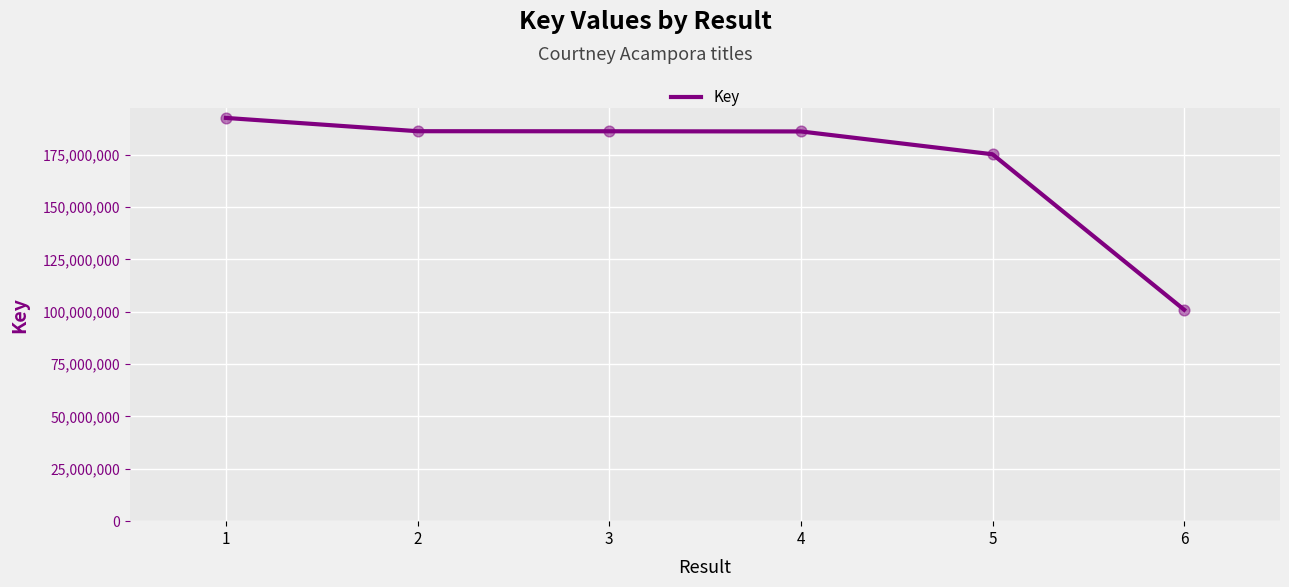

Between 6 and 1, which is larger?

1